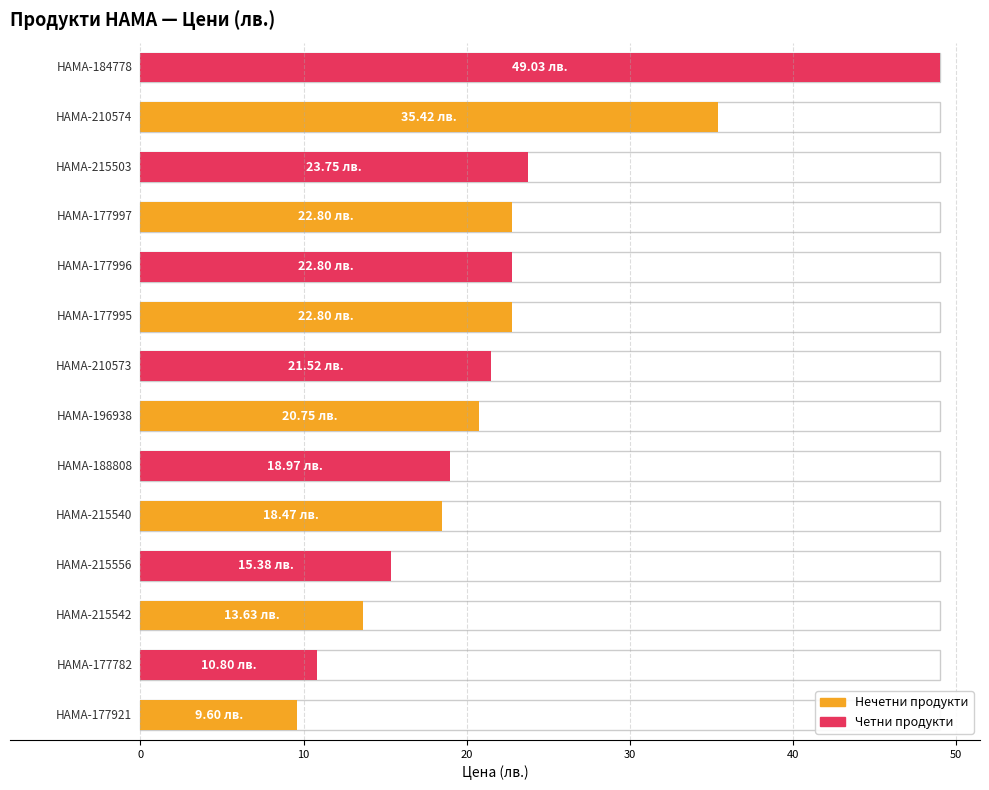

What is the sum of all values?

305.7